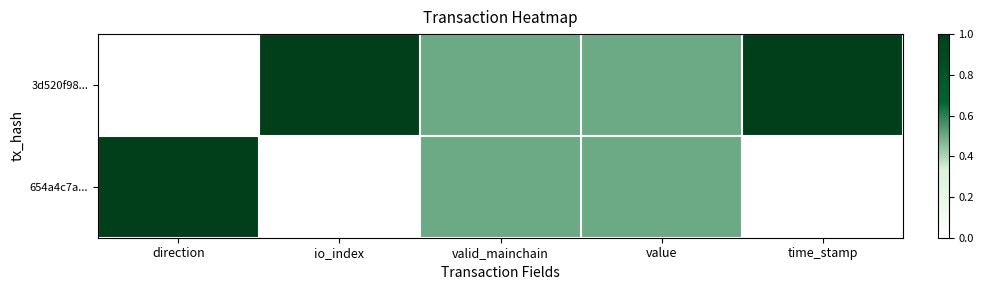

Which series has the largest total across all categories?

3d520f98...